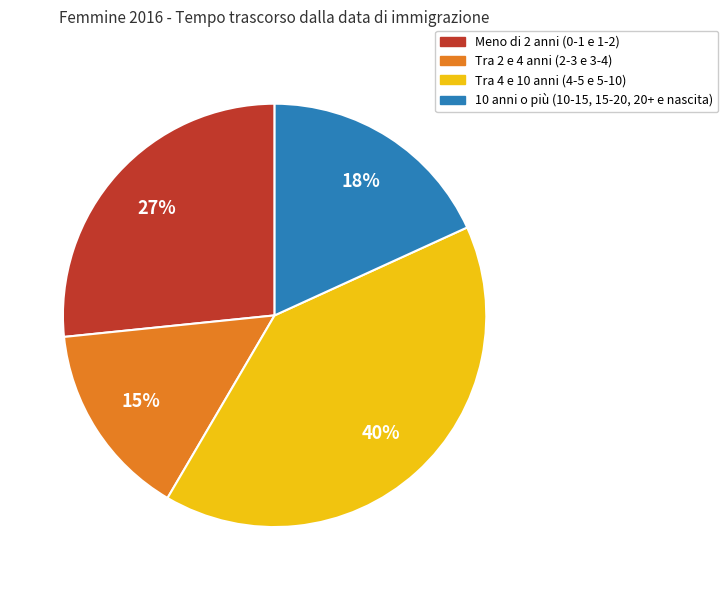

To the nearest percent, what is the average slice percentage?

25%